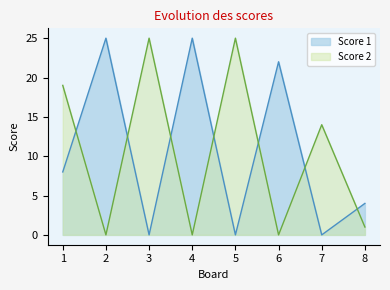

What is the highest value of the Score 1 series?

25